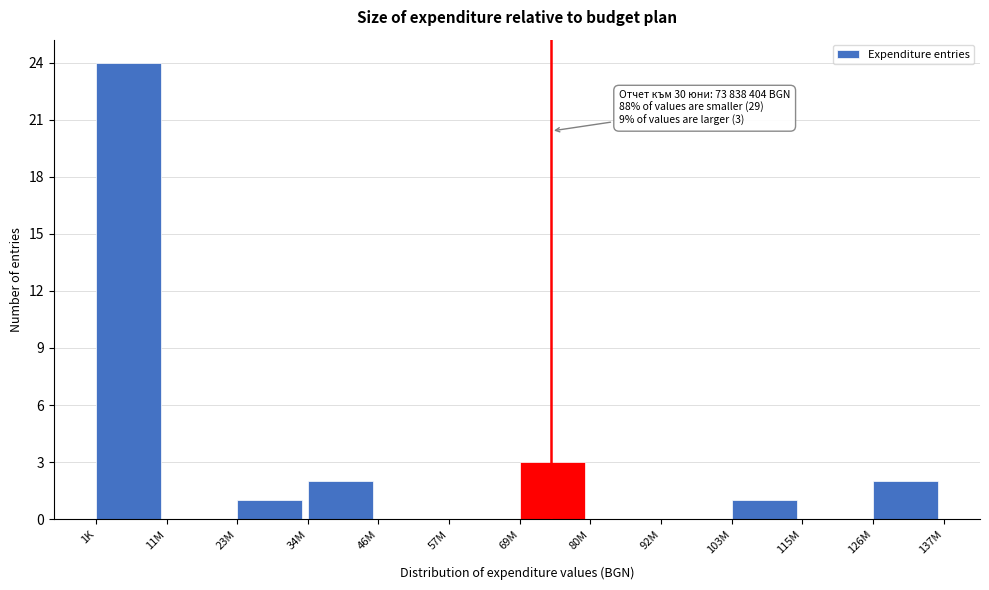

Reading left to right, extract all data points from this chart.

1K=24	11M=0	23M=1	34M=2	46M=0	57M=0	69M=3	80M=0	92M=0	103M=1	115M=0	126M=2